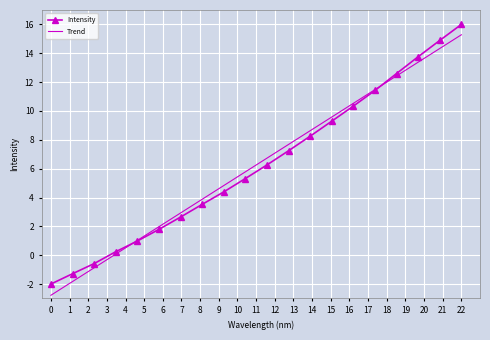

What is the maximum value shown in the chart?

16.0